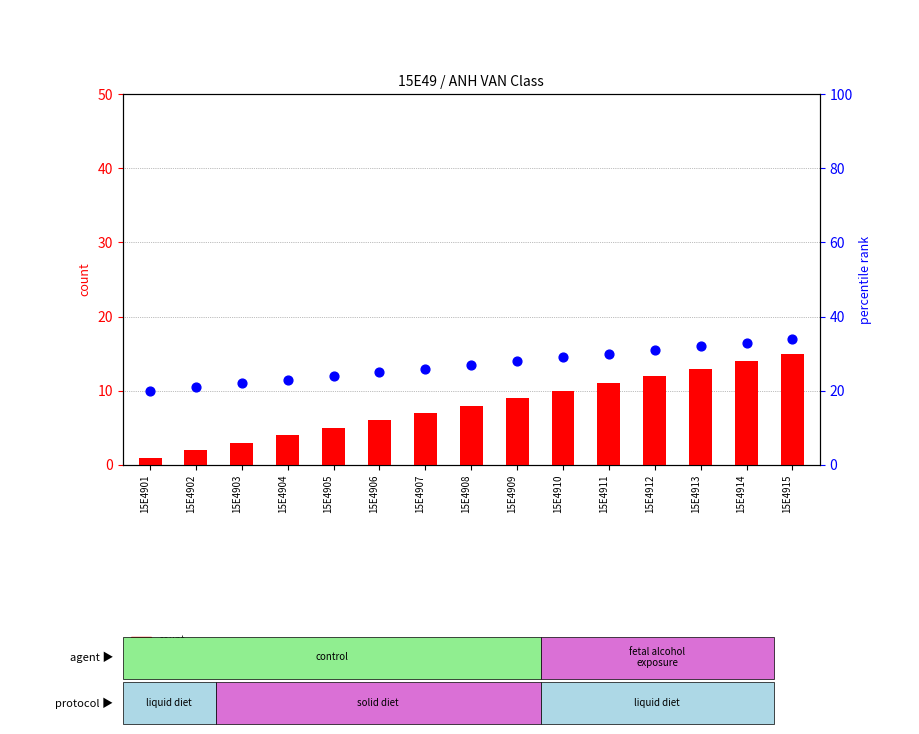

What are all the series names shown in the legend?

count, percentile rank within the sample